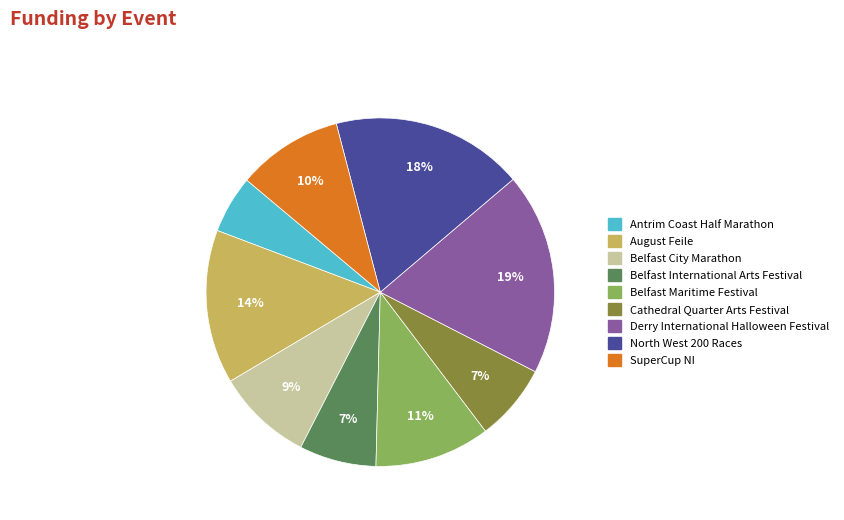

To the nearest percent, what is the difference between the Belfast City Marathon and Belfast Maritime Festival slice percentages?

2%